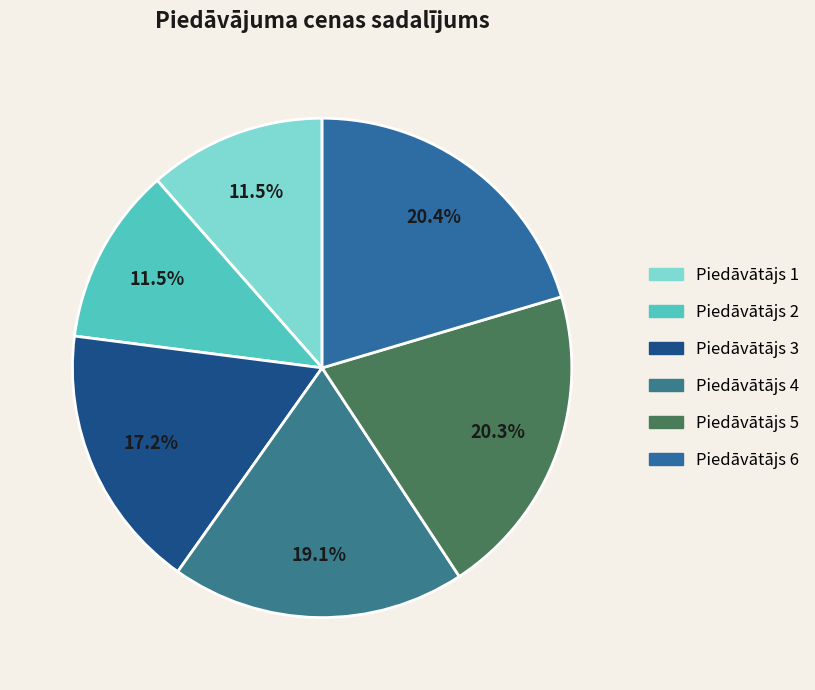

How many segments does this pie chart have?

6